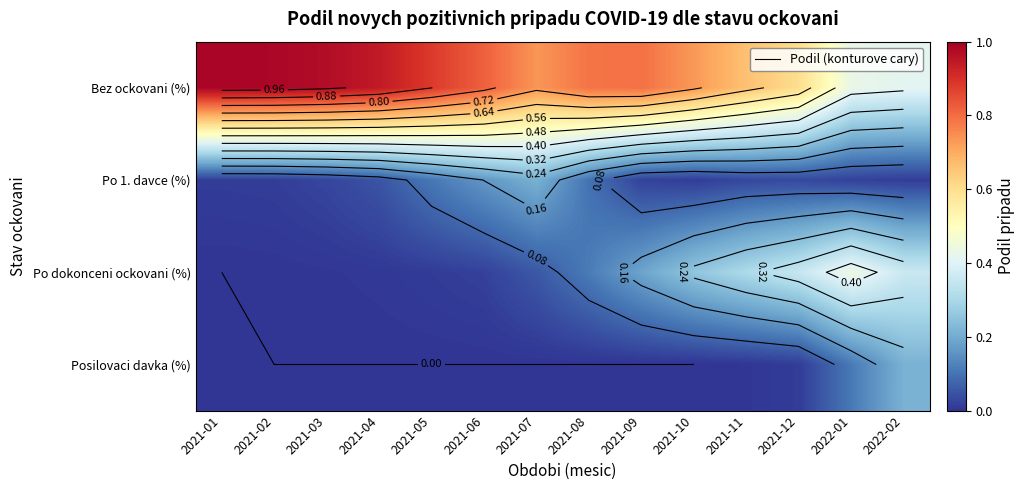

Rank the categories by Bez ockovani (%) value from highest to lowest.

2021-01, 2021-02, 2021-03, 2021-04, 2021-05, 2021-06, 2021-09, 2021-08, 2021-07, 2021-10, 2021-11, 2021-12, 2022-01, 2022-02